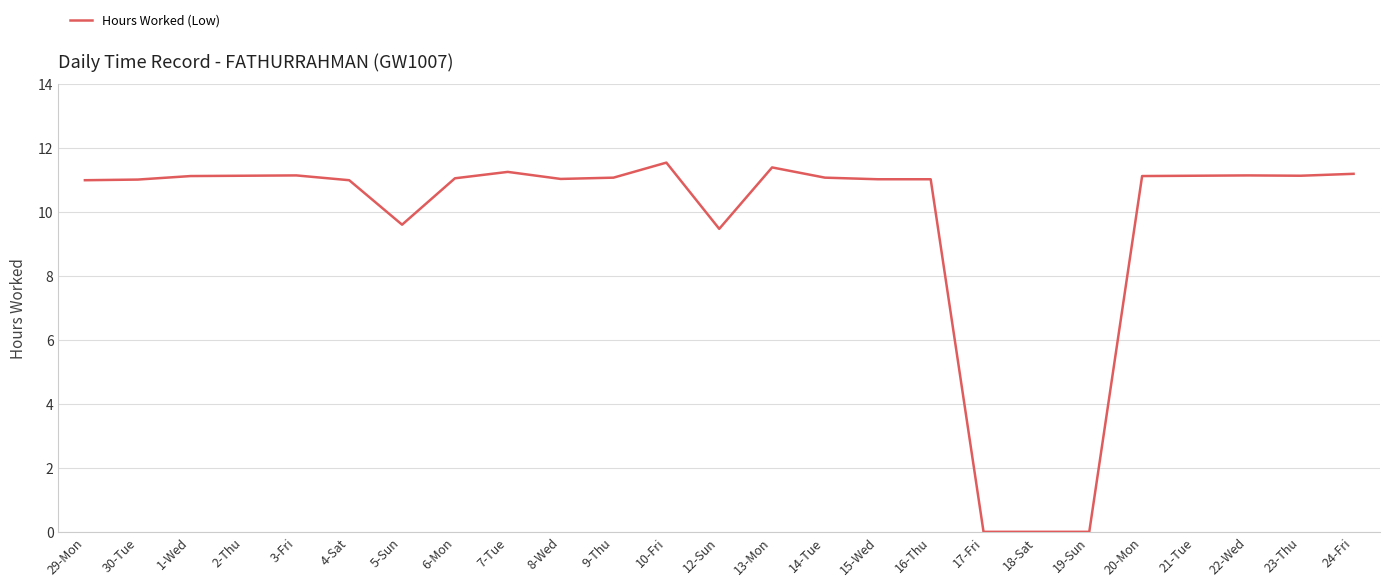

What is the difference between the values at 2-Thu and 13-Mon?

0.3